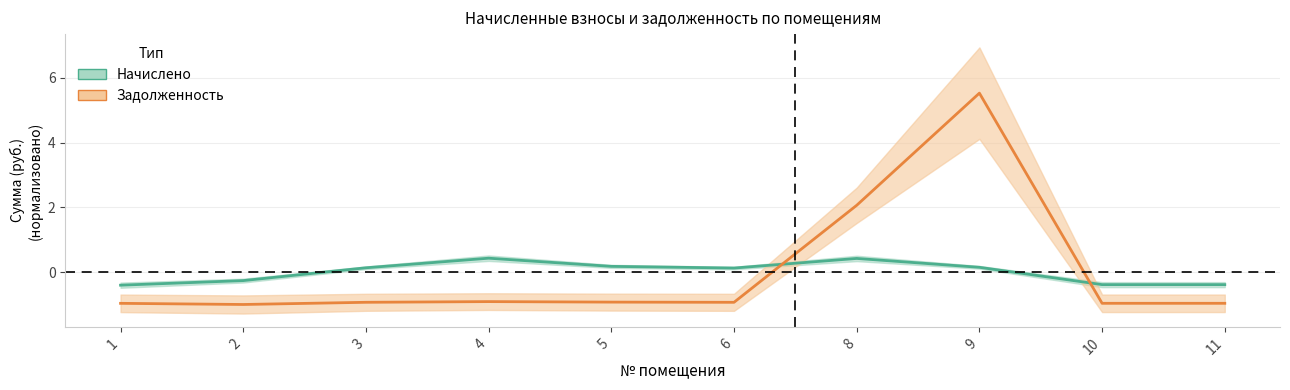

Is the value of Задолженность at 9 greater than the value of Начислено at 1?

Yes